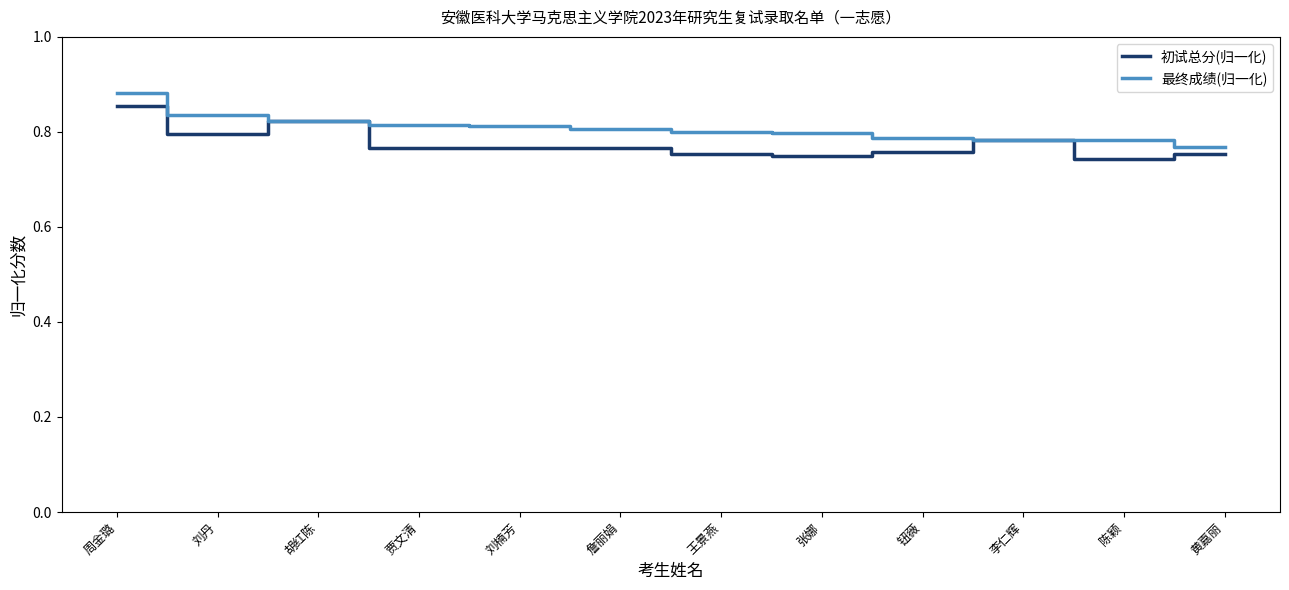

How many series are shown in this chart?

2